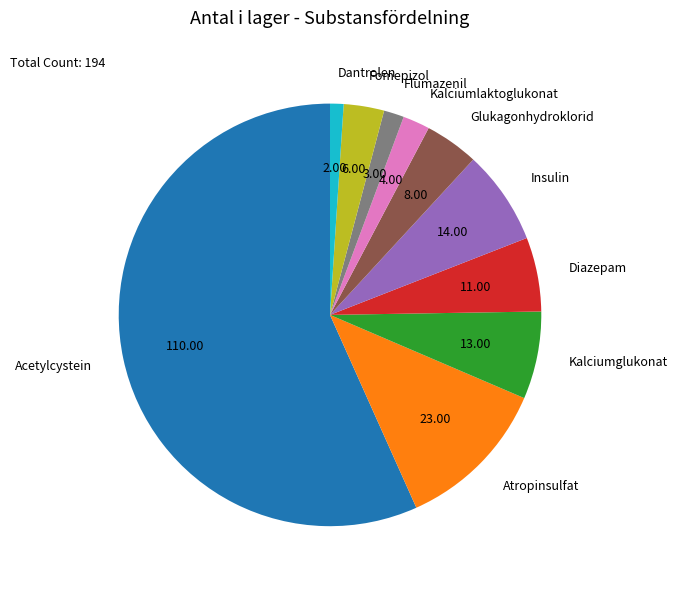

Combined, do Kalciumglukonat and Dantrolen account for over 50%?

No